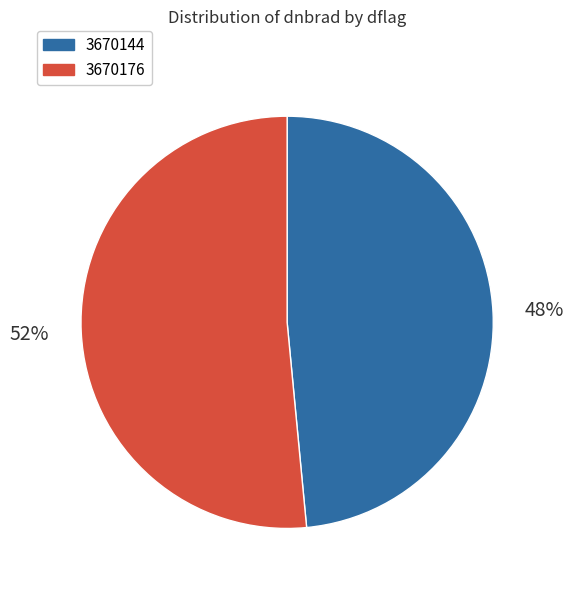

True or false: 3670144 accounts for 42% of the total.

False